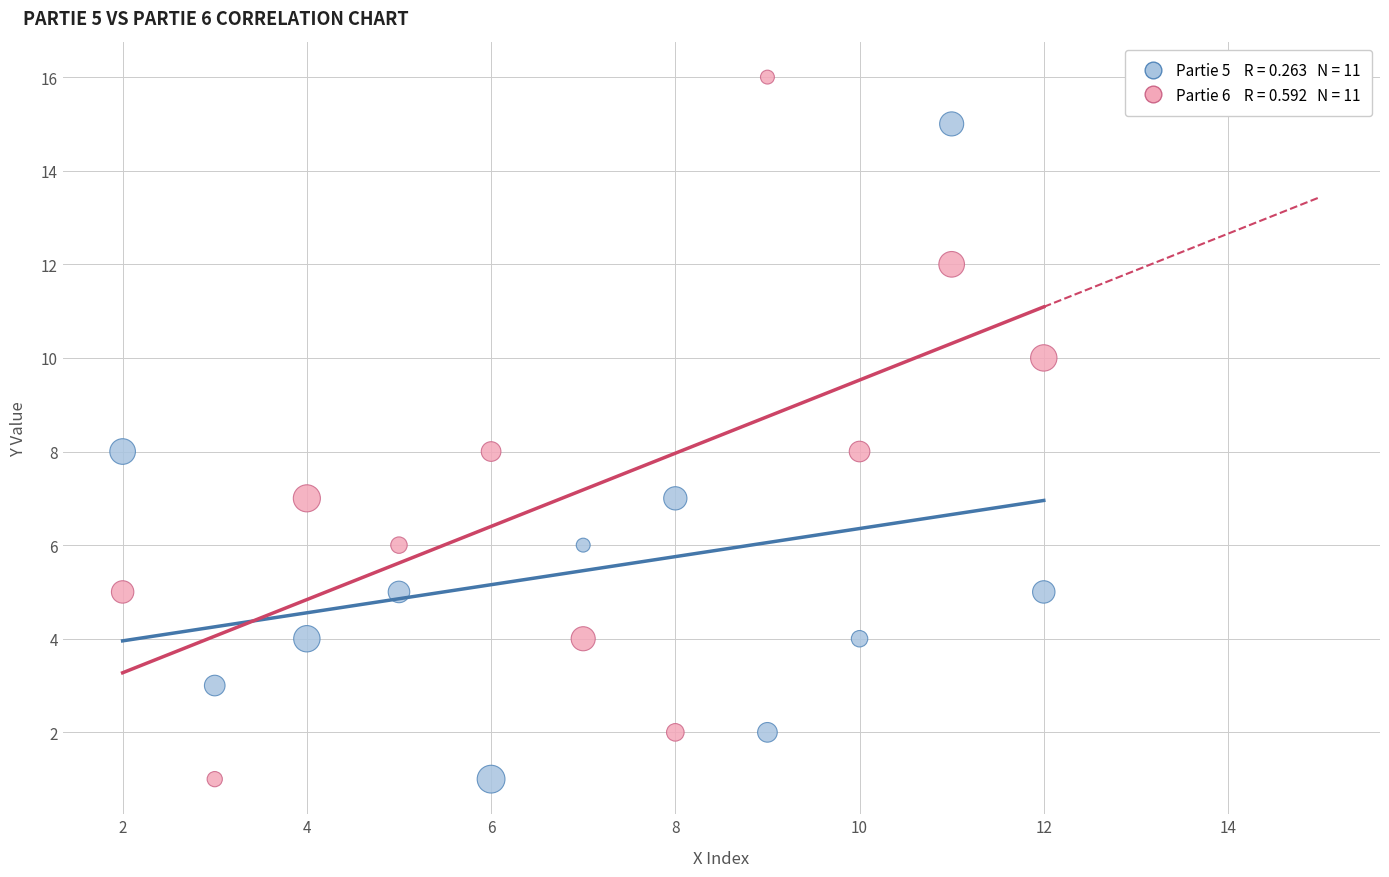

Across all data points, what is the range of Y values (max minus min)?

15